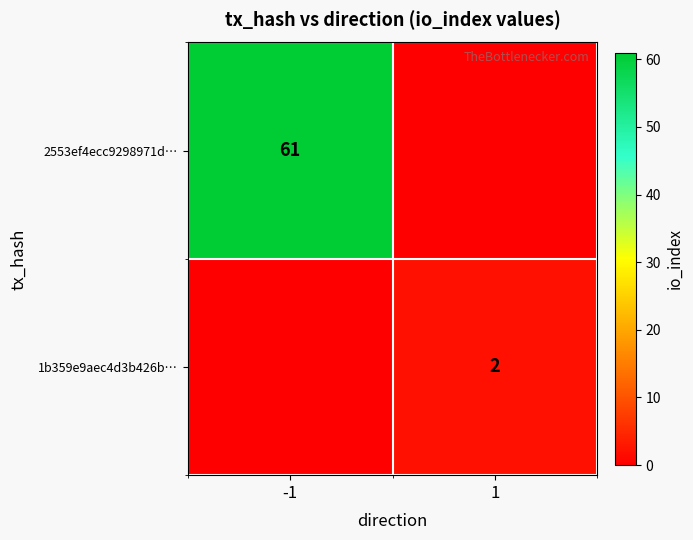

Between 1 and -1, which is larger?

-1